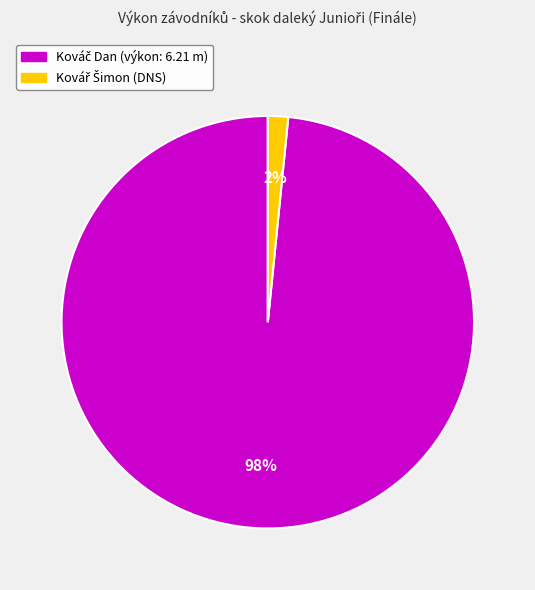

To the nearest percent, what is the average slice percentage?

50%